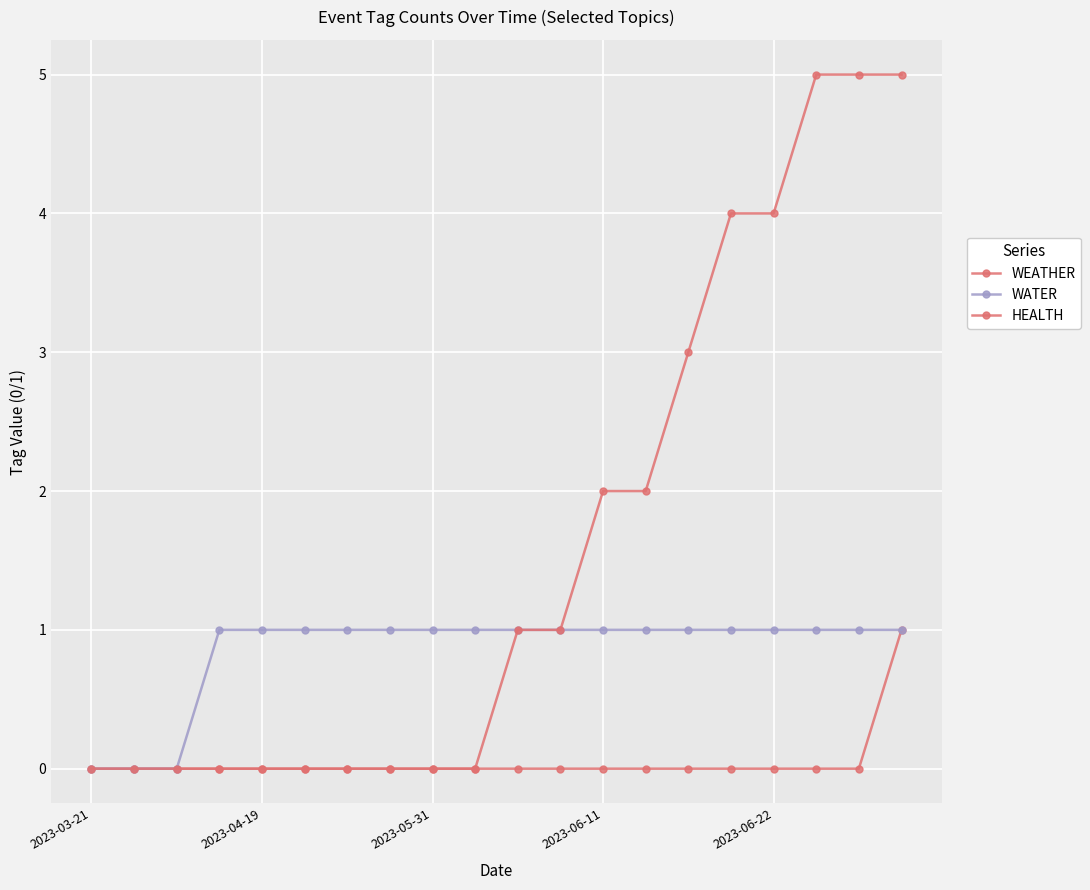

Reading left to right, what are all the values shown in this chart?

WEATHER: 0	0	0	0	0	0	0	0	0	0	0	0	0	0	0	0	0	0	0	1
WATER: 0	0	0	1	1	1	1	1	1	1	1	1	1	1	1	1	1	1	1	1
HEALTH: 0	0	0	0	0	0	0	0	0	0	1	1	2	2	3	4	4	5	5	5